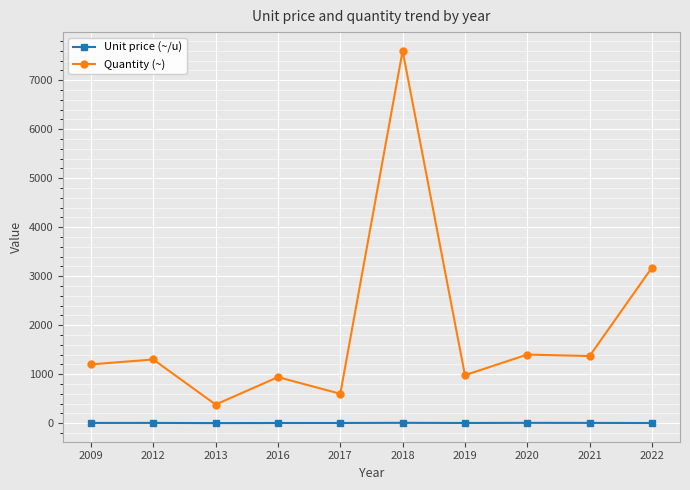

What is the sum of all Unit price (~/u) values?

49.6